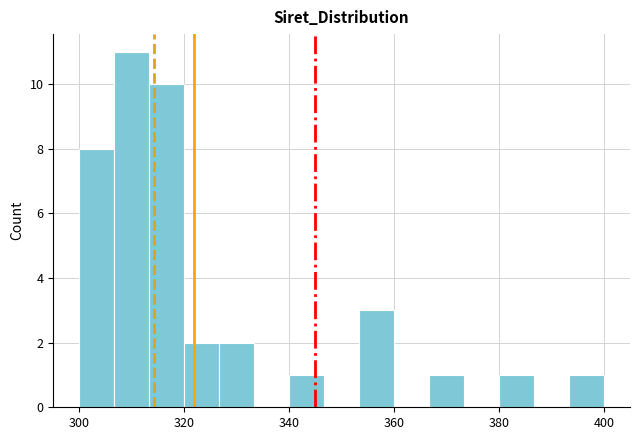

Around what value on the x-axis is the tallest bar? Give the approximate position of its centre, as read against the axis.

310